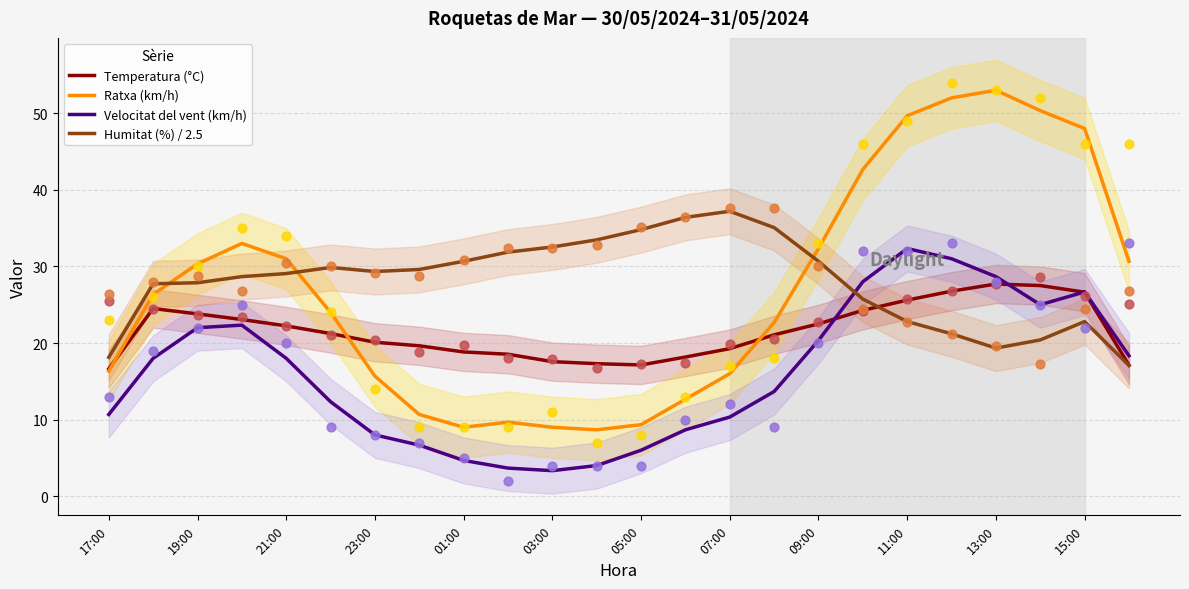

What is the minimum value for Velocitat del vent (km/h)?

3.3